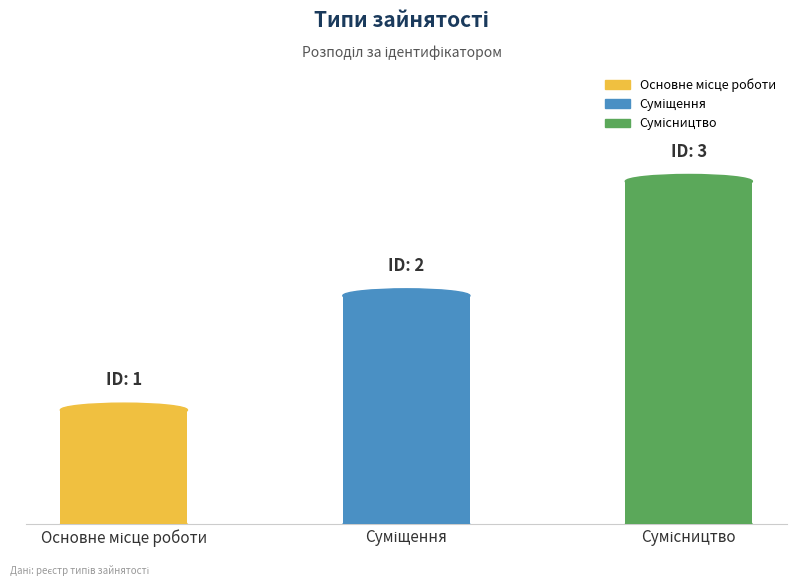

What is the change in value from Основне місце роботи to Суміщення?

+1